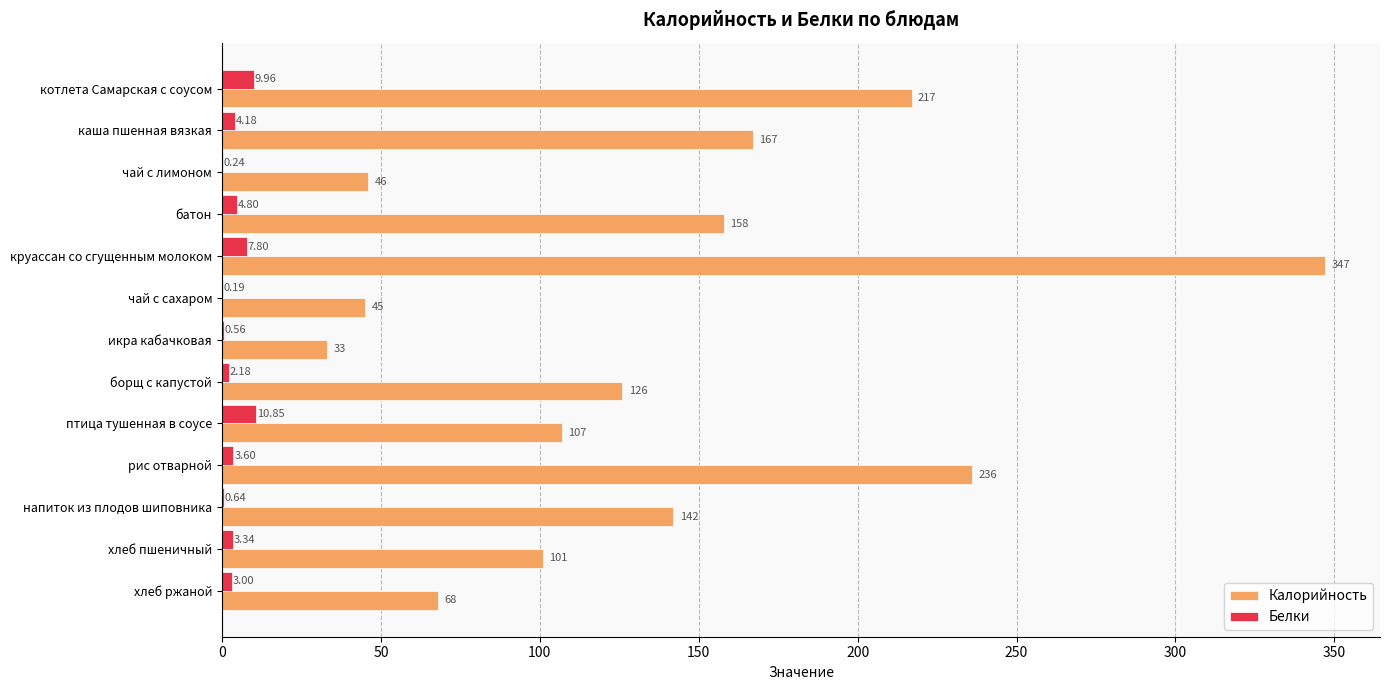

Which series changed the most between борщ с капустой and рис отварной?

Калорийность